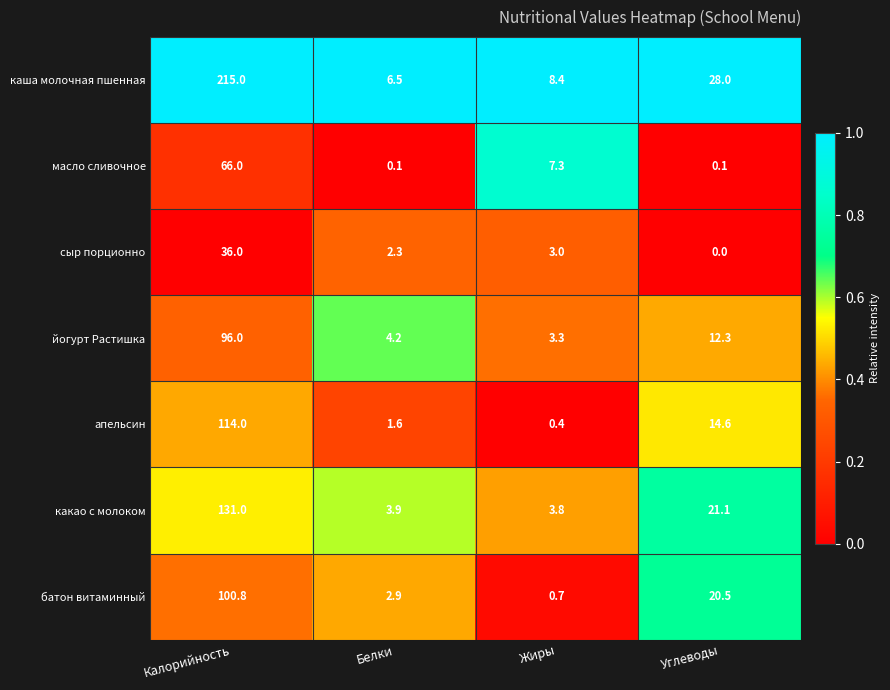

What is the difference between the сыр порционно values at Белки and Жиры?

0.7